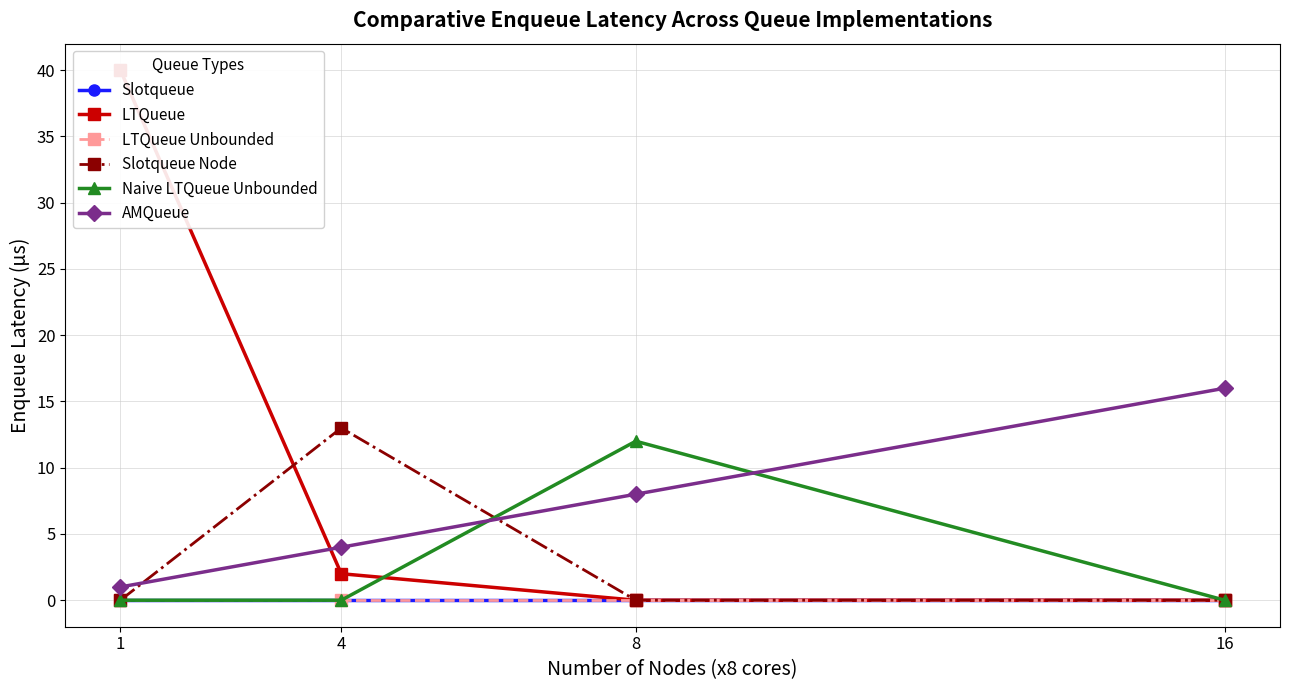

At which category is the sum across all series the highest?

1